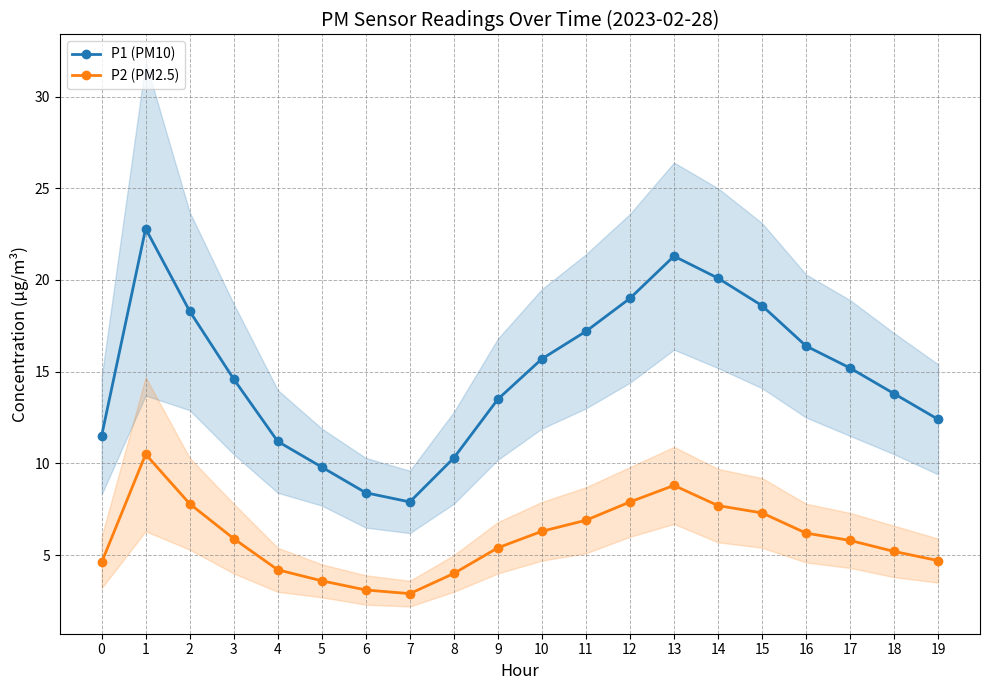

What is the approximate value of P1 (PM10) at 18?

13.8